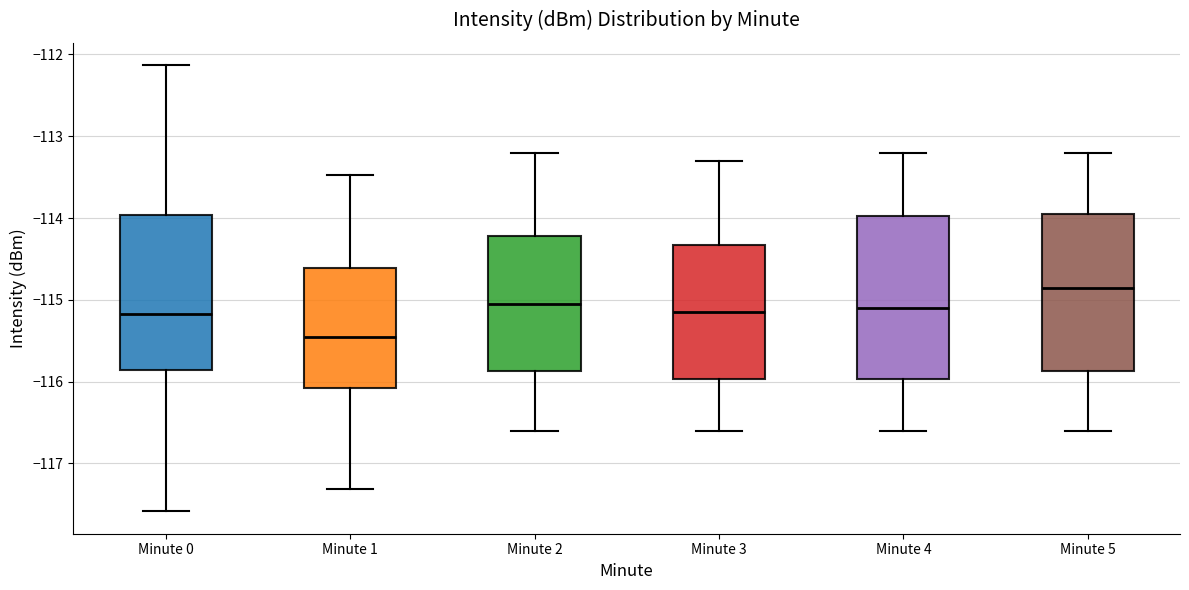

Where does the lower whisker of the box for Minute 0 end on the y-axis? The values are not printed on the chart, so give them approximately, as read against the axis.

-117.6